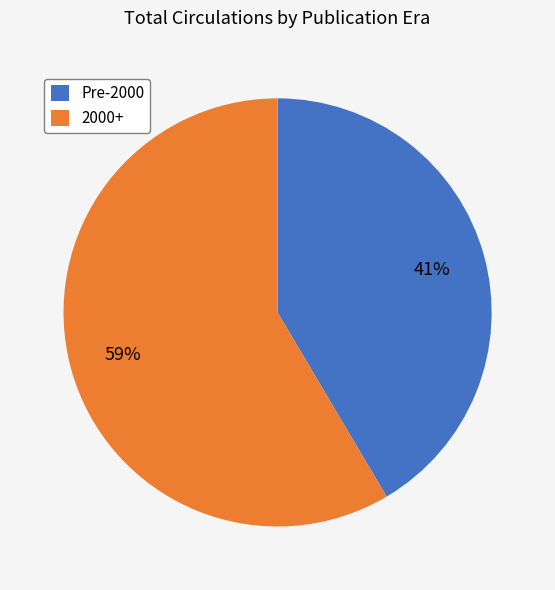

Approximately how many times larger is the value at 2000+ compared to Pre-2000?

1.4